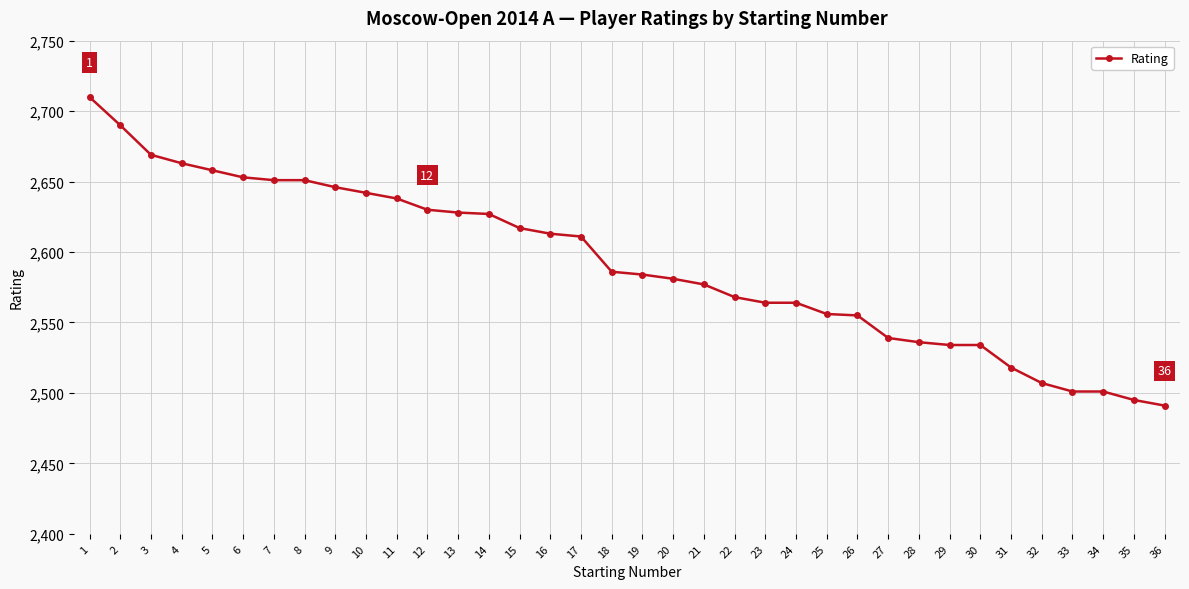

Approximately how many times larger is the value at 33 compared to 26?

1.0